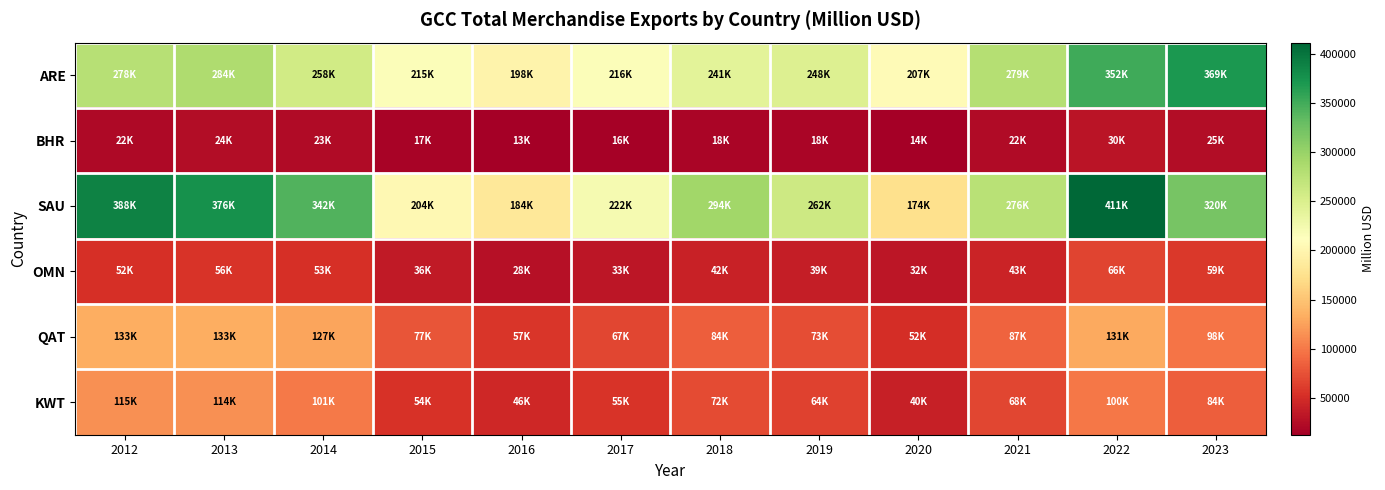

Between 2013 and 2014, which is larger?

2013